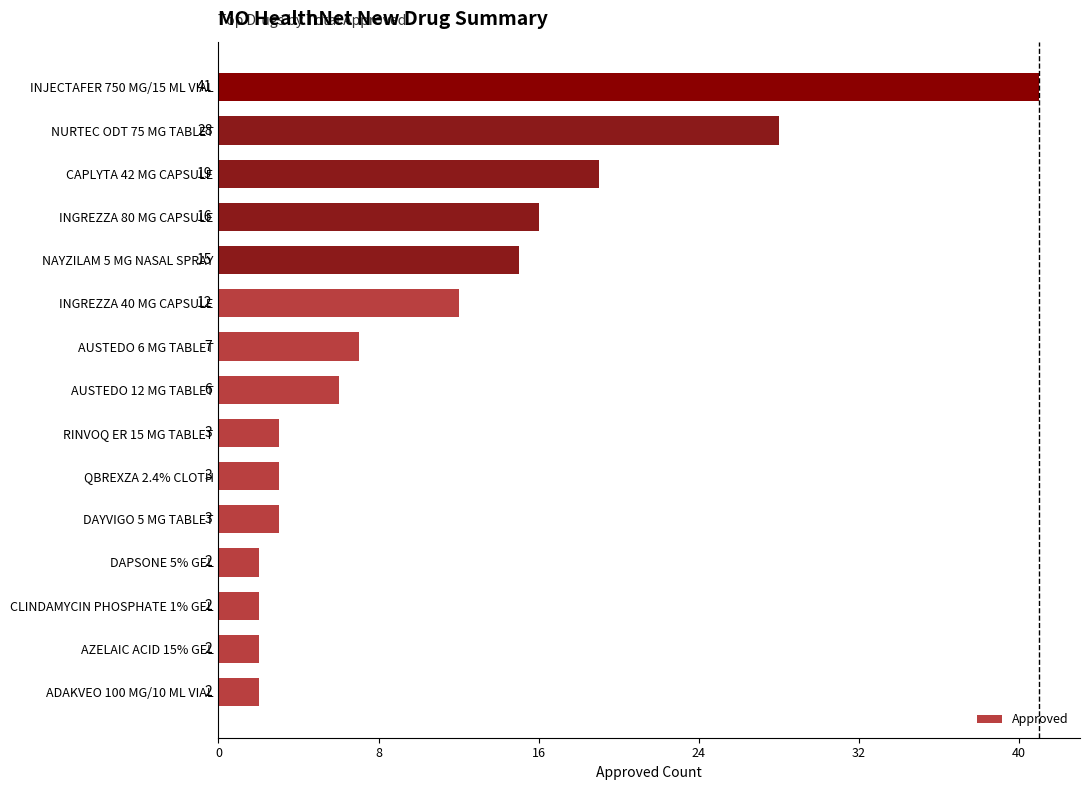

What is the difference between the second highest and minimum values?

26